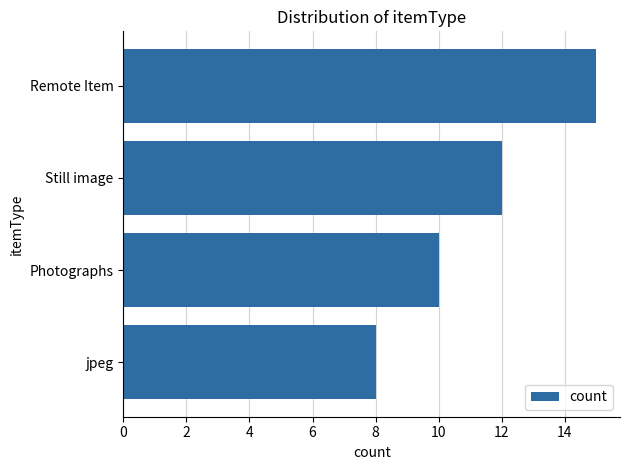

What is the average value?

11